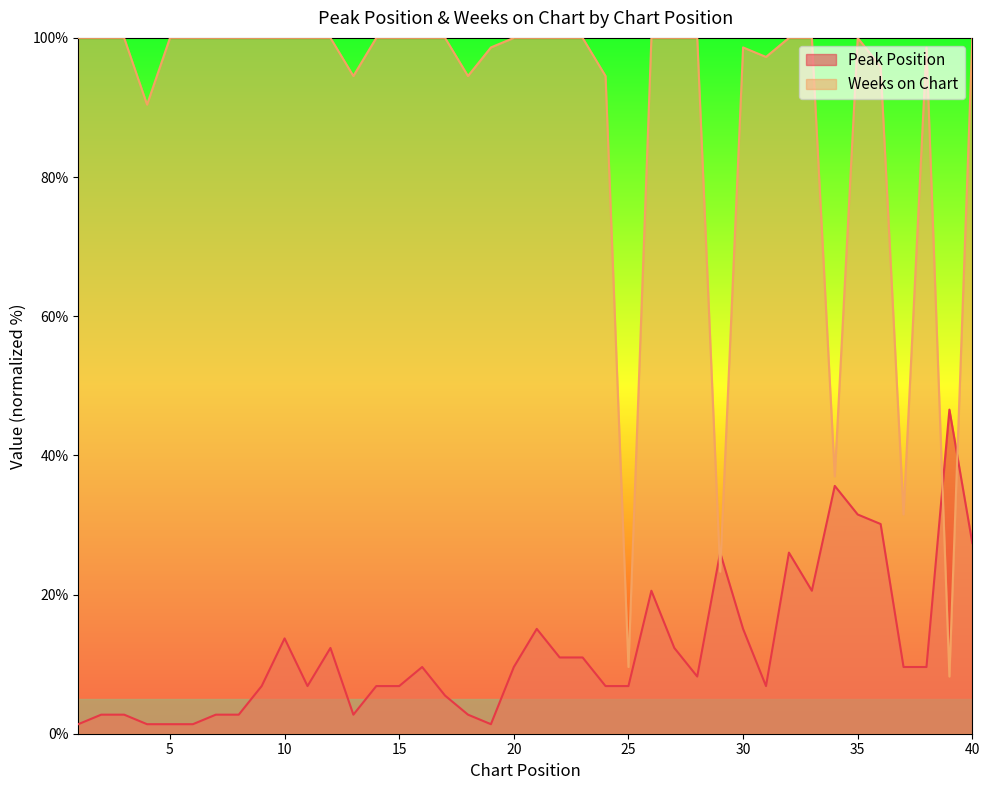

Rank the series by their average value, from highest to lowest.

Weeks on Chart, Peak Position